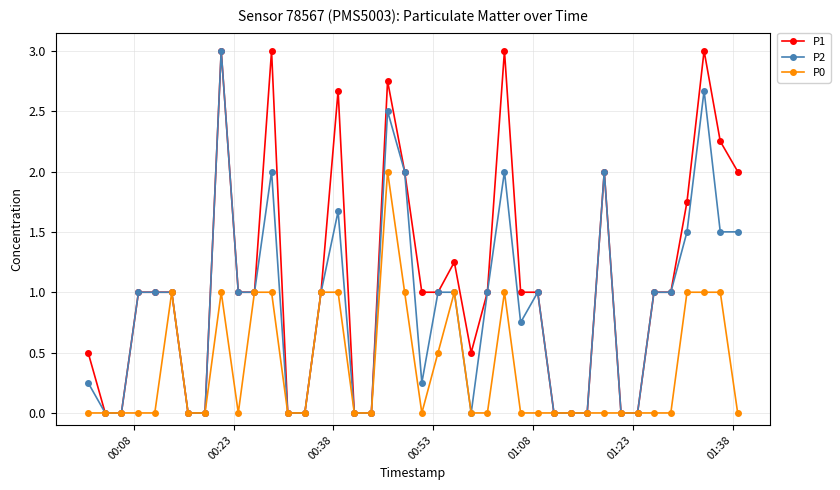

Which series has the largest total across all categories?

P1